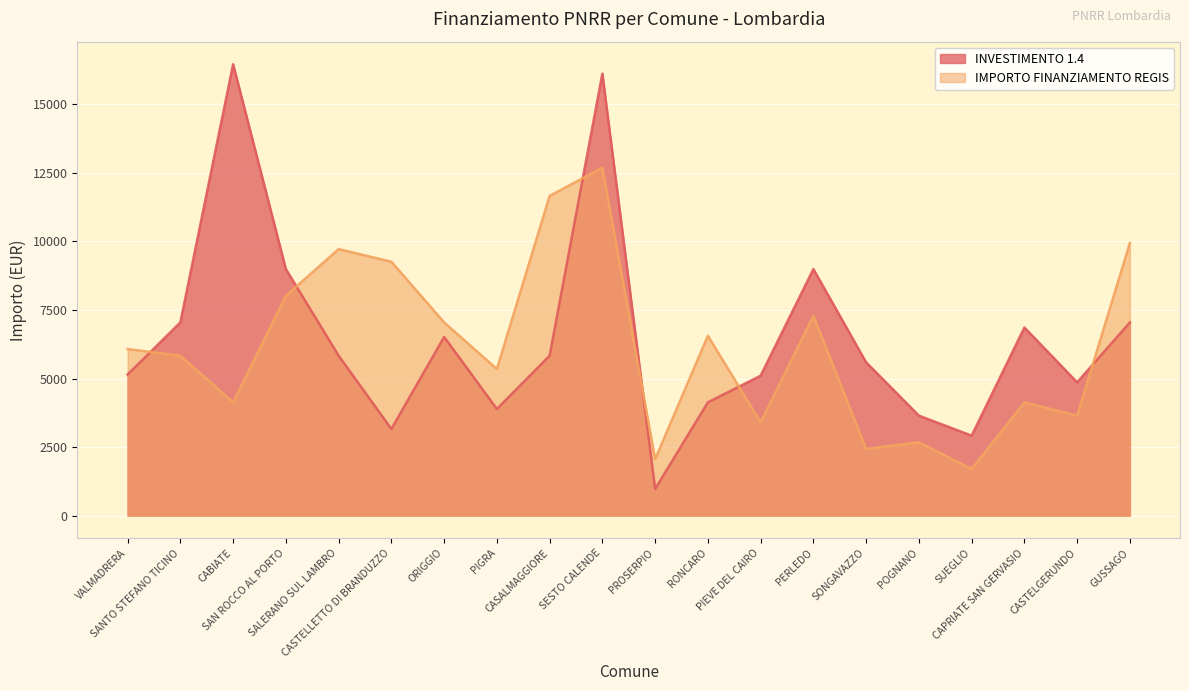

The IMPORTO FINANZIAMENTO REGIS series shows 5588 at SALERANO SUL LAMBRO. True or false?

False